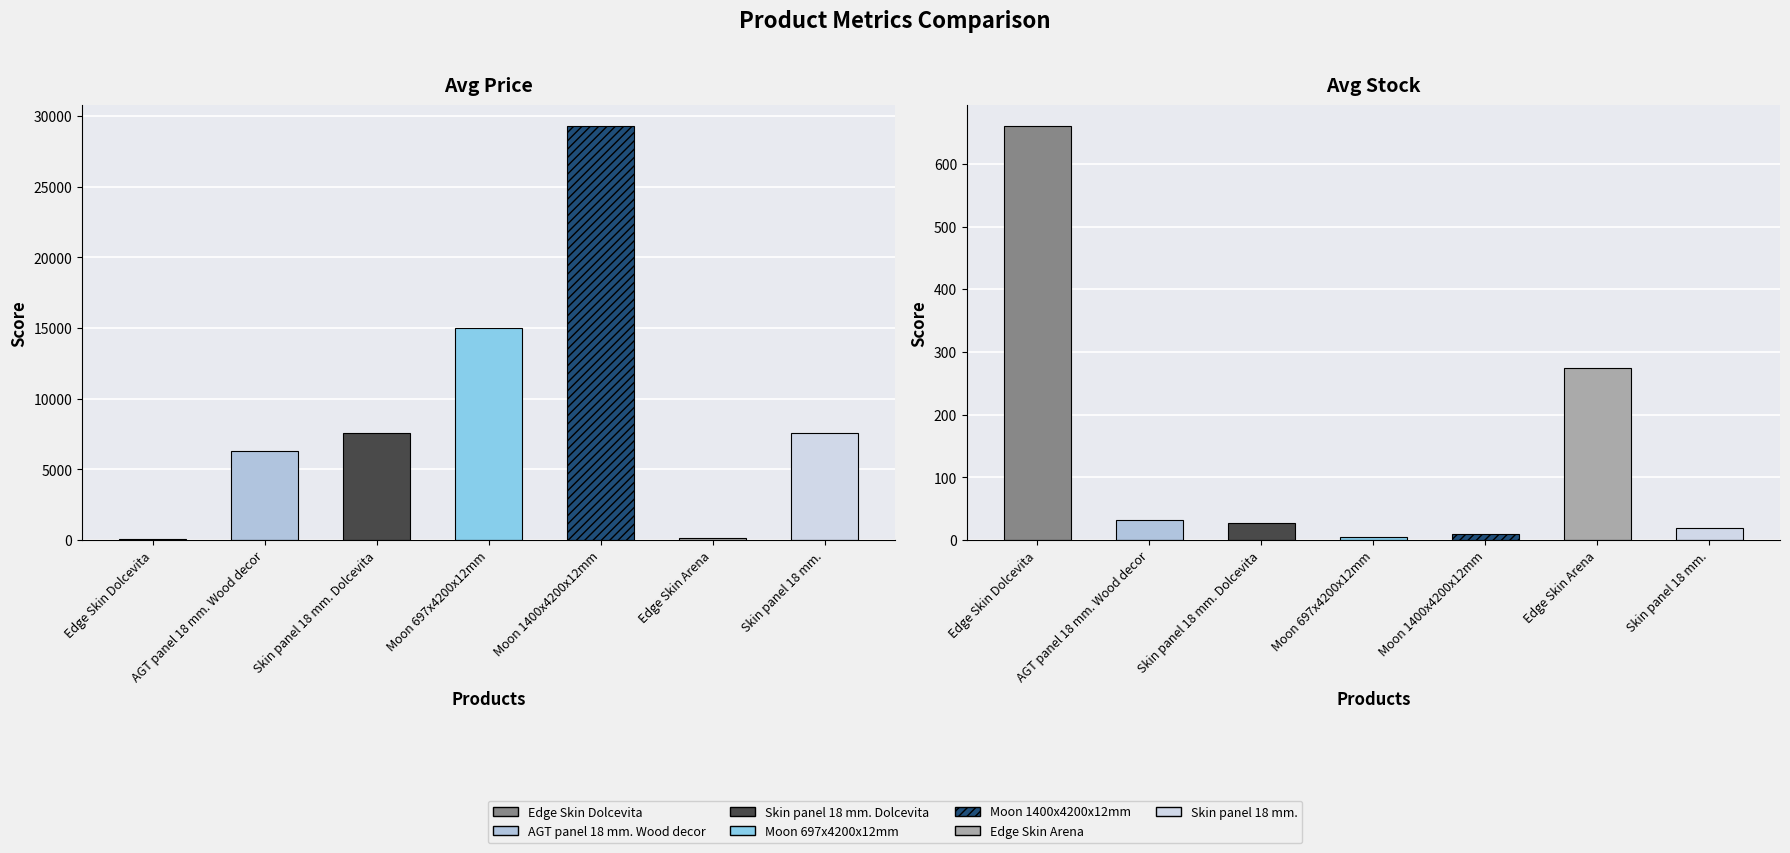

What is the difference between the Avg Price values at Moon 1400x4200x12mm and Edge Skin Arena?

29181.5